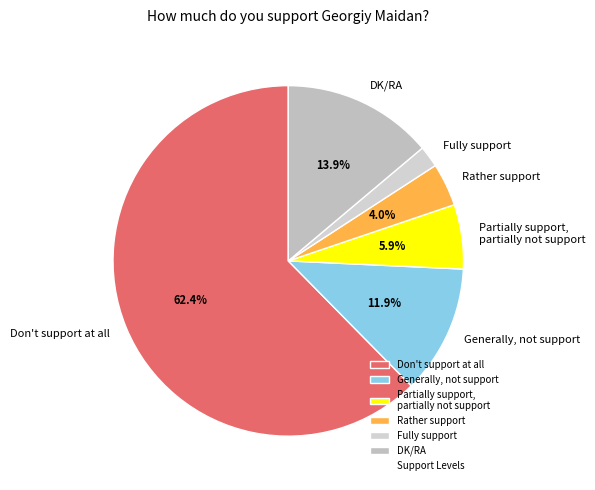

How many segments does this pie chart have?

6